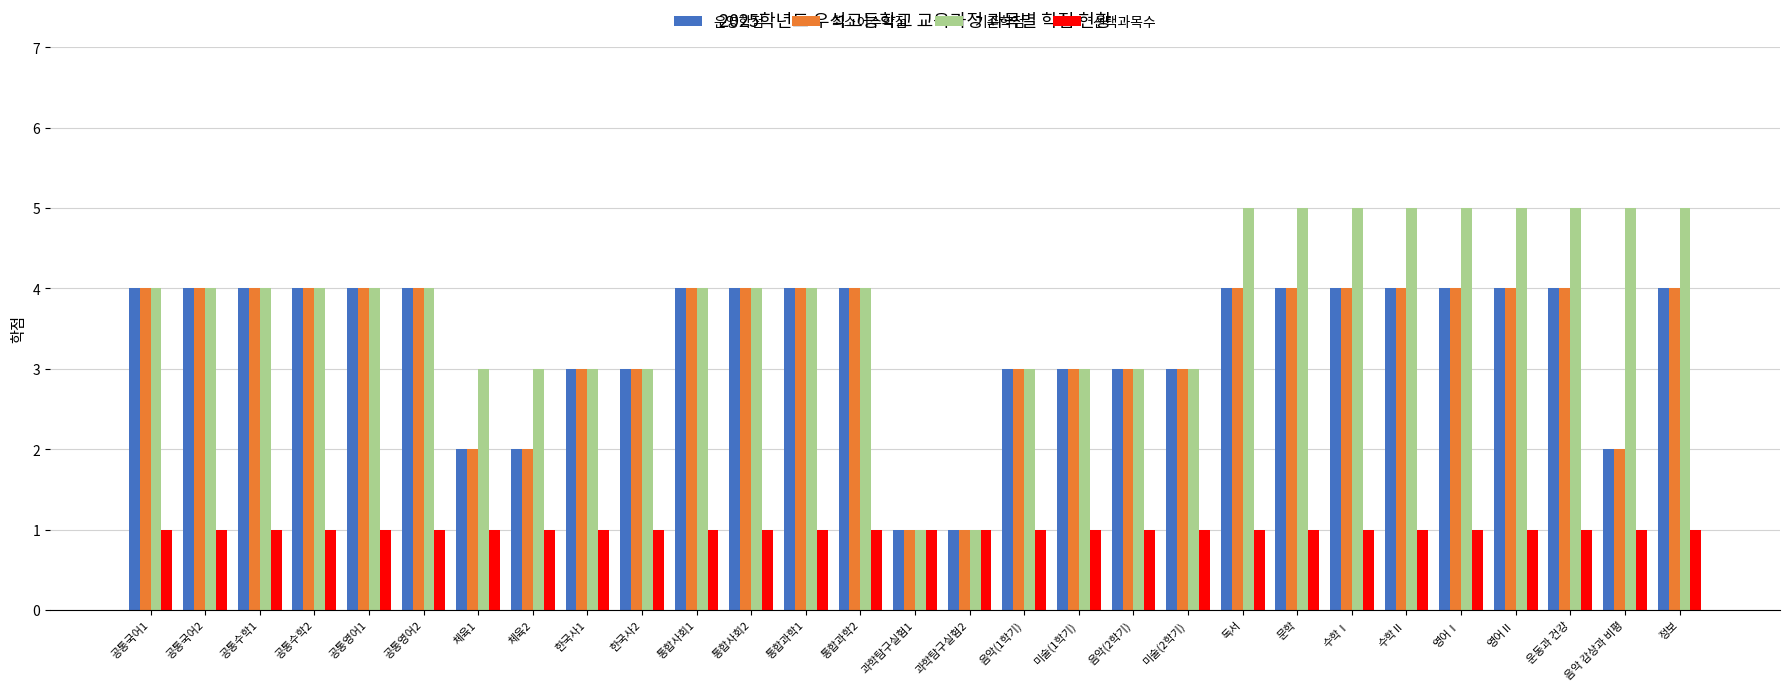

Which series has the largest range (max minus min)?

기준학점